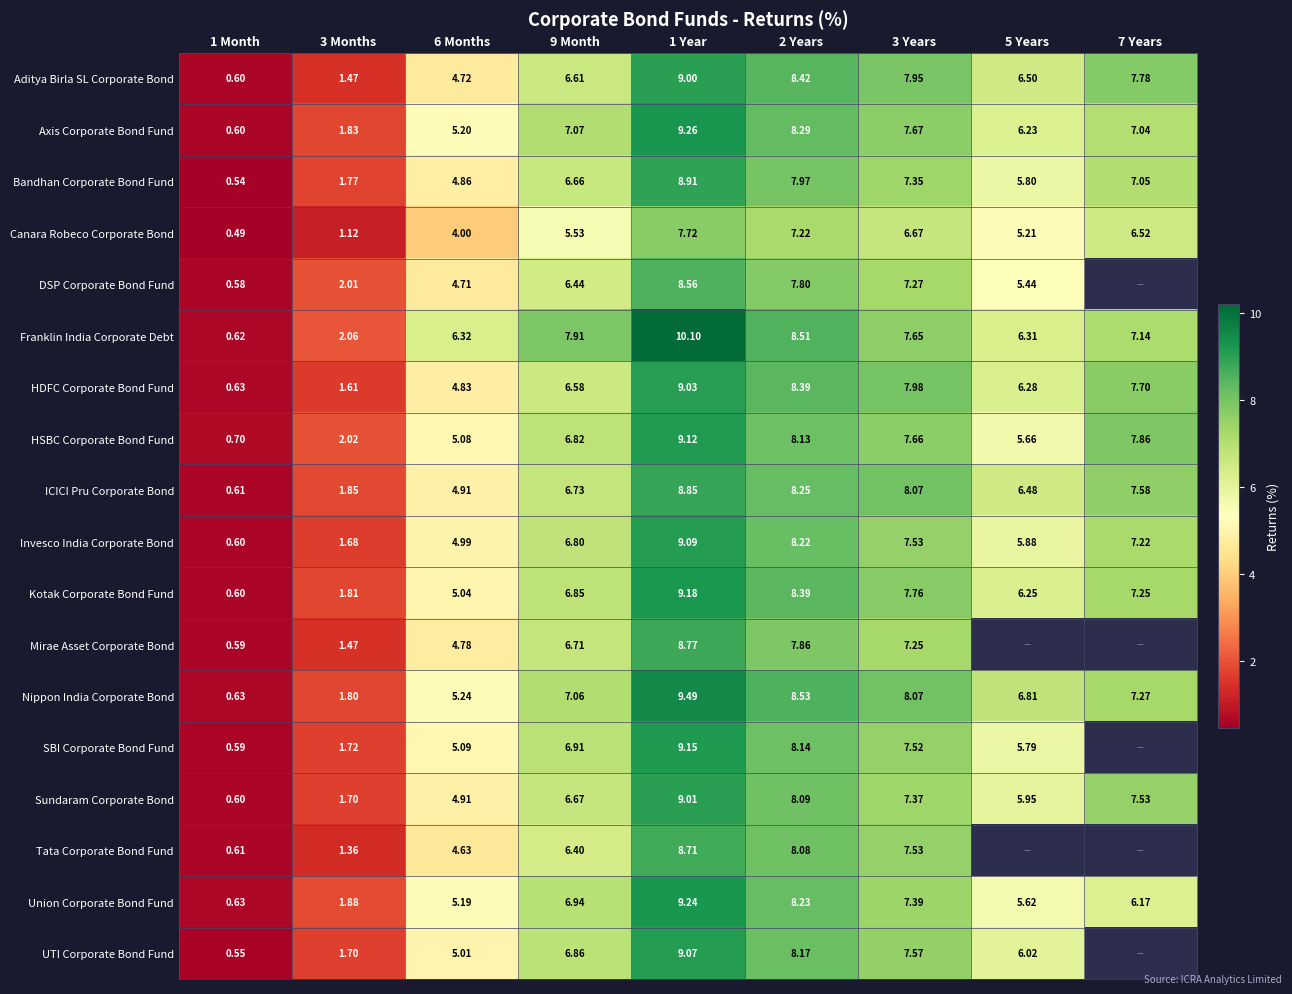

What is the spread (max minus min) of values at 9 Month?

2.4